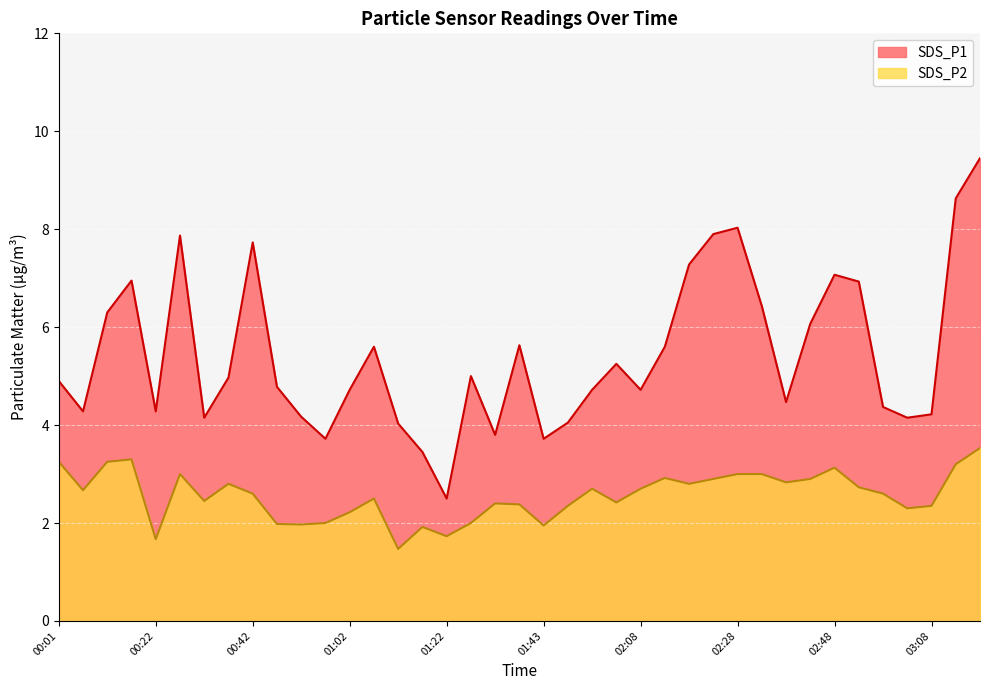

What is the label of the 3rd point from the left?

00:12